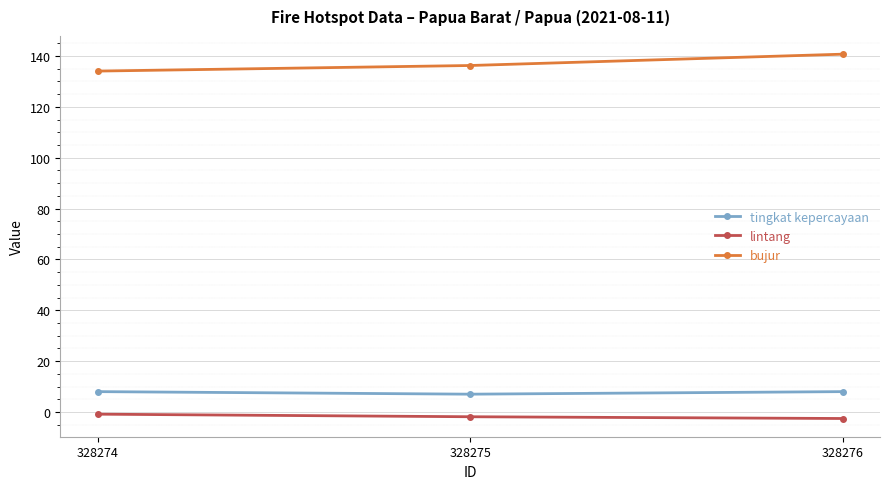

Is it true that bujur equals 211.7 at 328274?

False